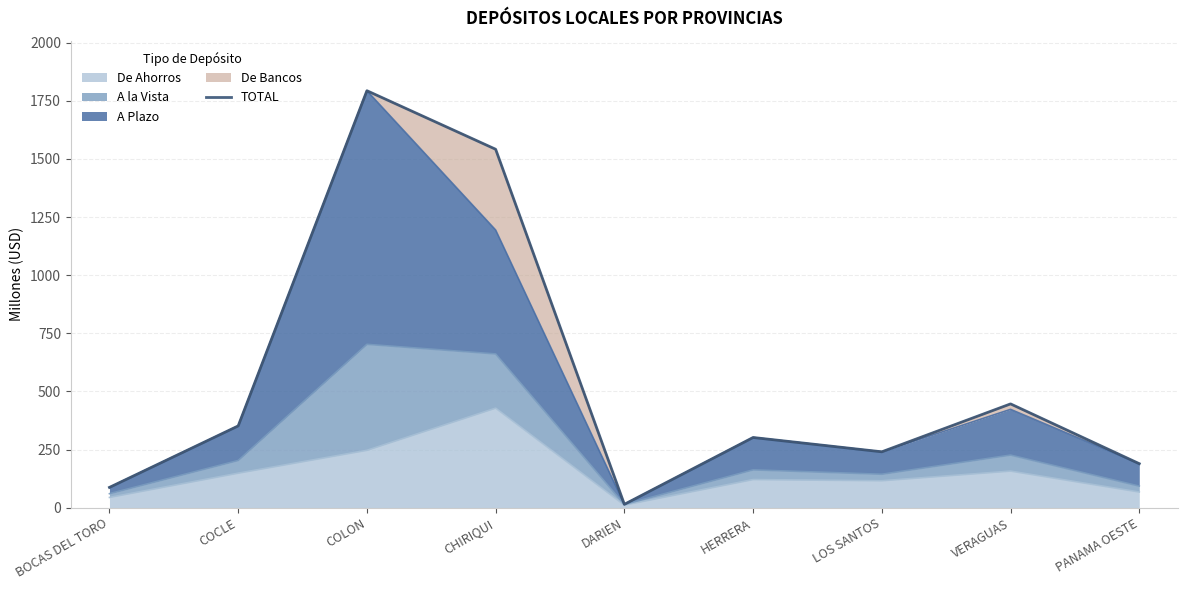

How many interior local peaks (higher than both neighbors) does the data have?

3